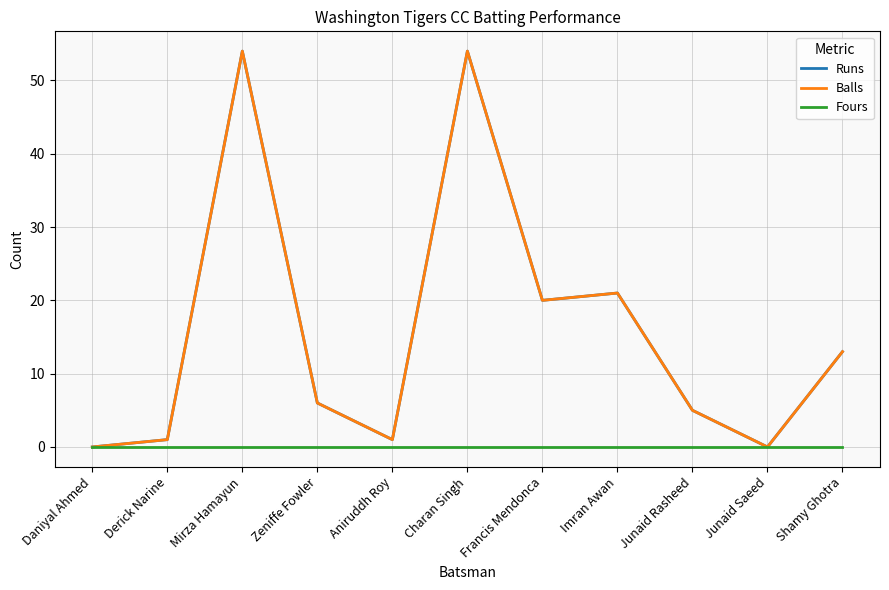

Does the chart display data point markers on the line(s)?

No